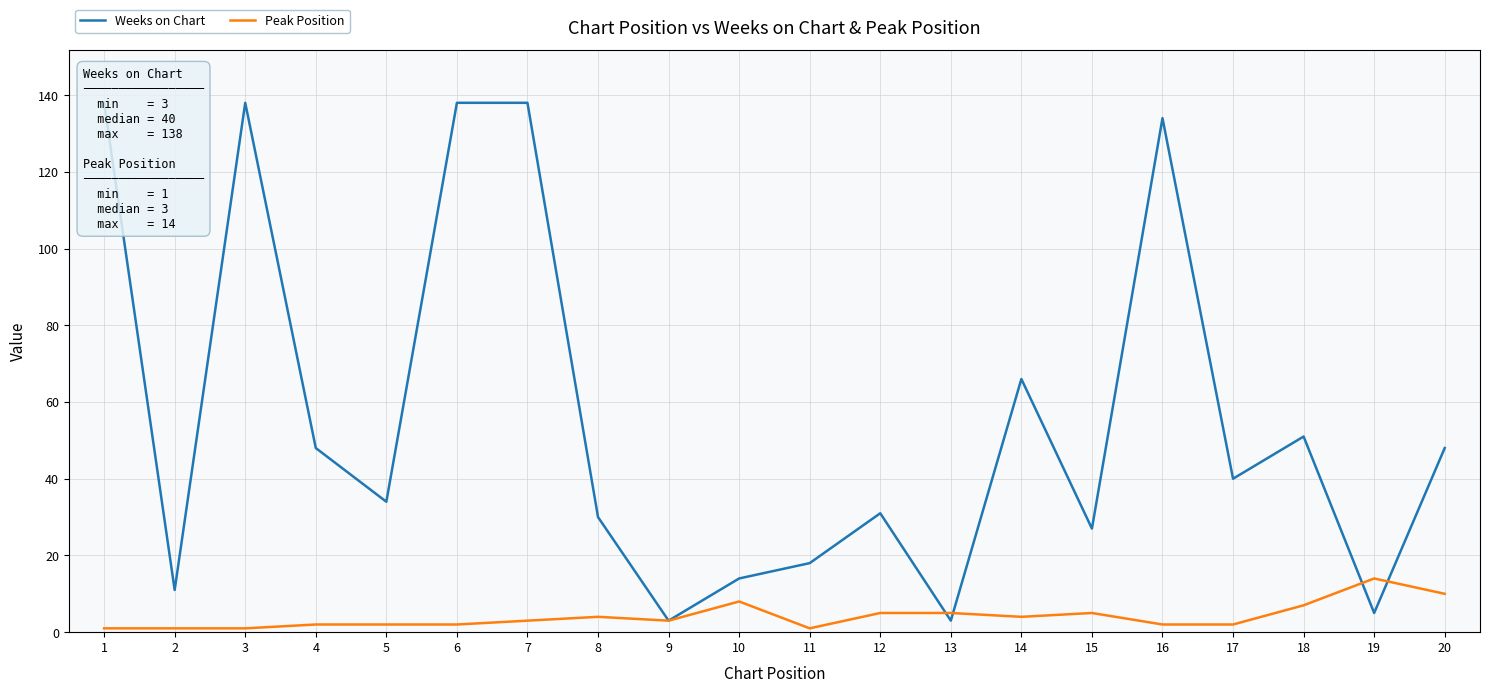

In Peak Position, how many points are higher than both neighbors (excluding endpoints)?

4